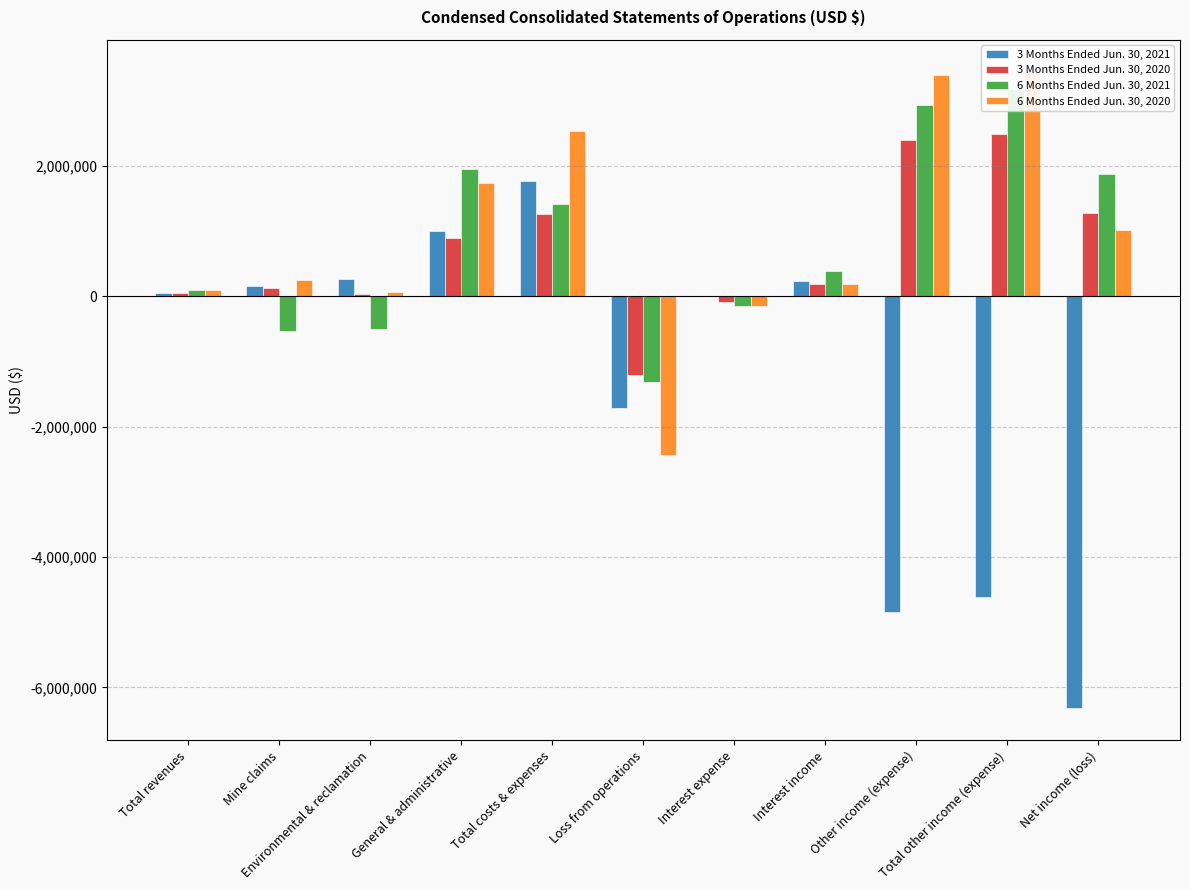

Where is 3 Months Ended Jun. 30, 2020 nearest to the value 637993?

General & administrative